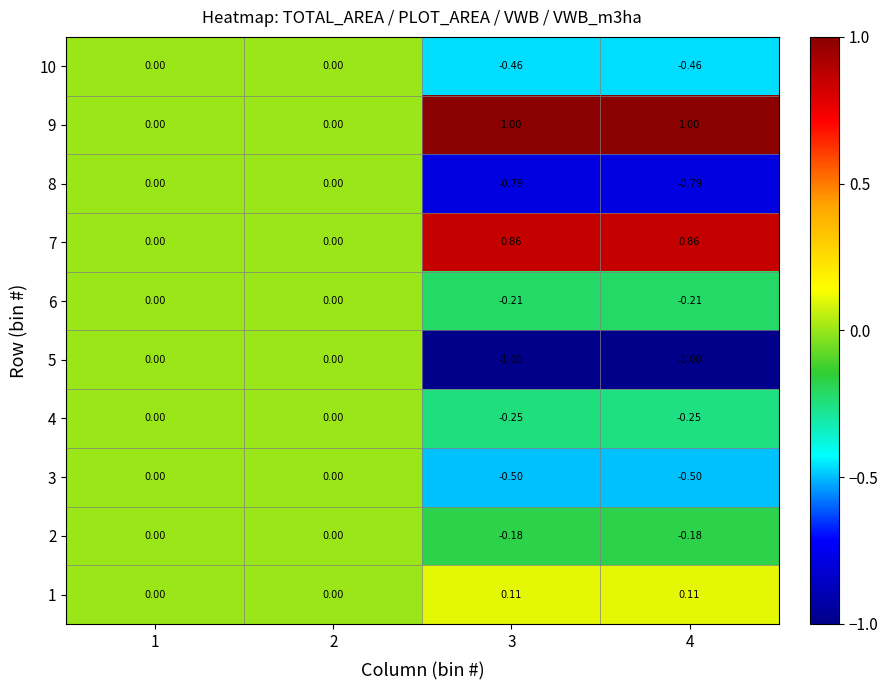

Is the value of 1 at 3 greater than the value of 6 at 1?

Yes